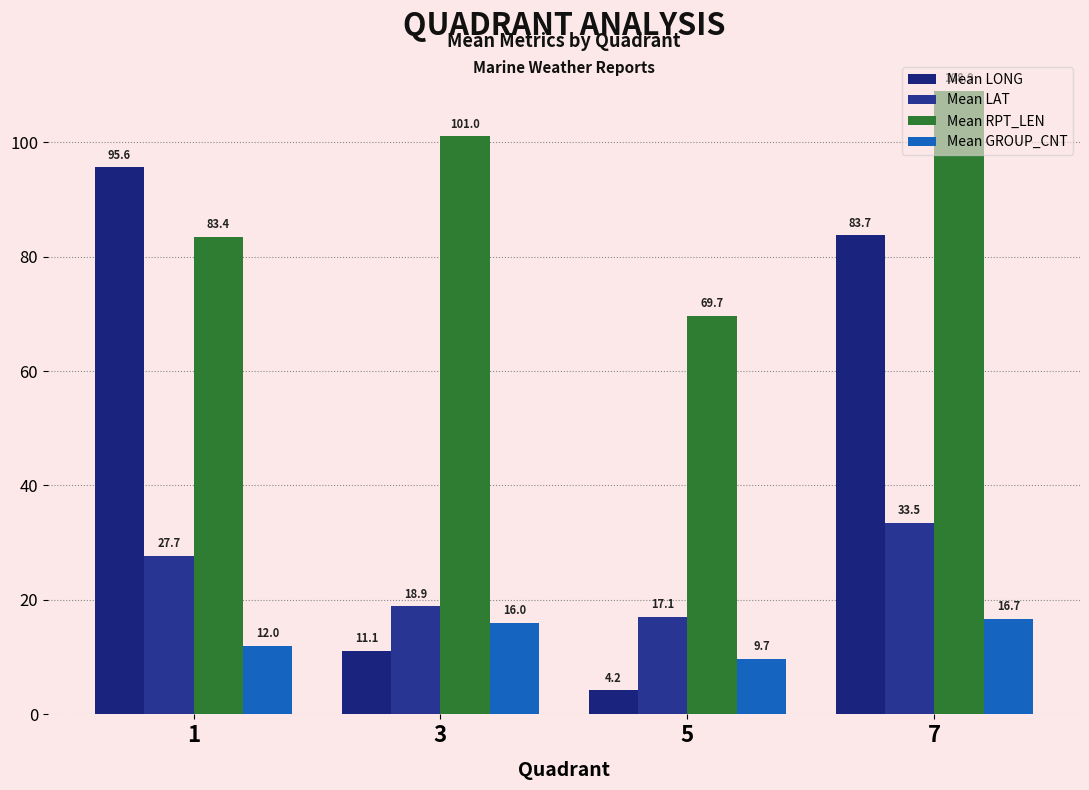

What are all the series names shown in the legend?

Mean LONG, Mean LAT, Mean RPT_LEN, Mean GROUP_CNT